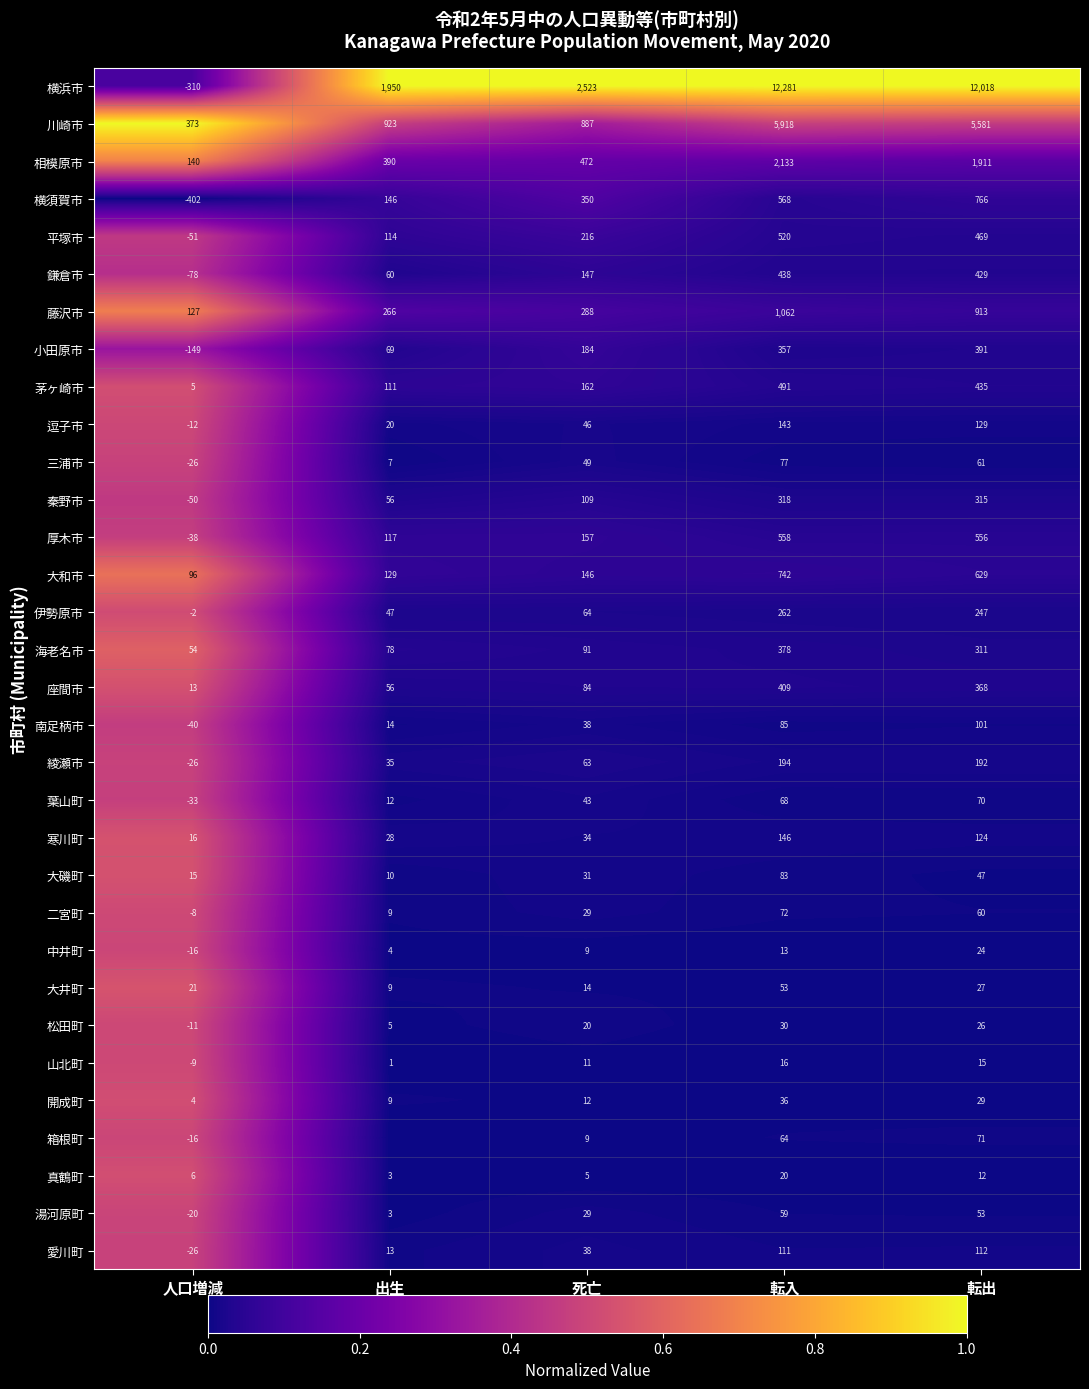

What is the difference between the highest and lowest values at 転入?

12268